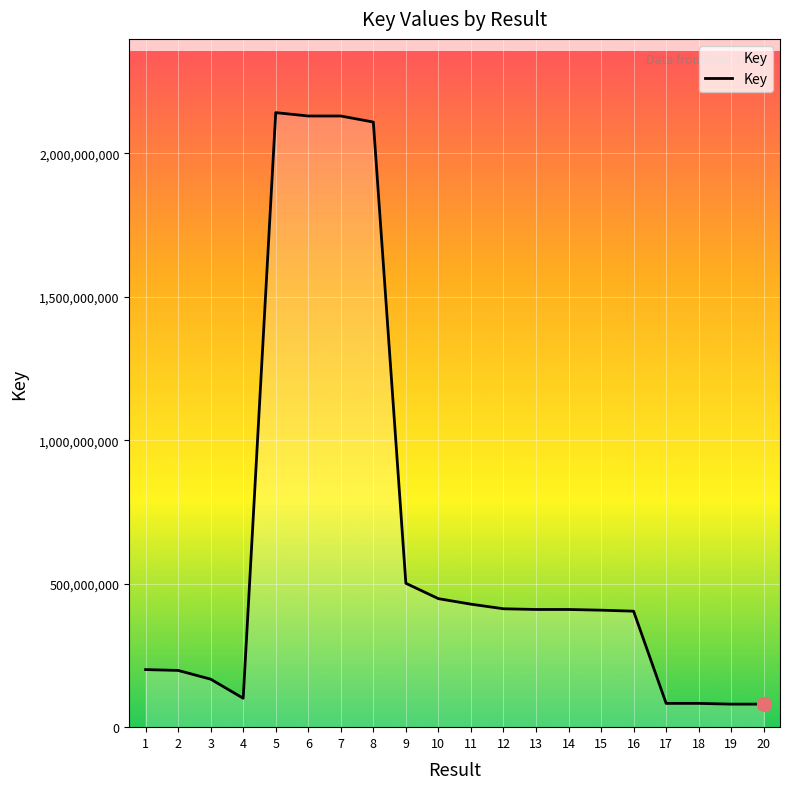

What is the change in value from 8 to 12?

-1696021817